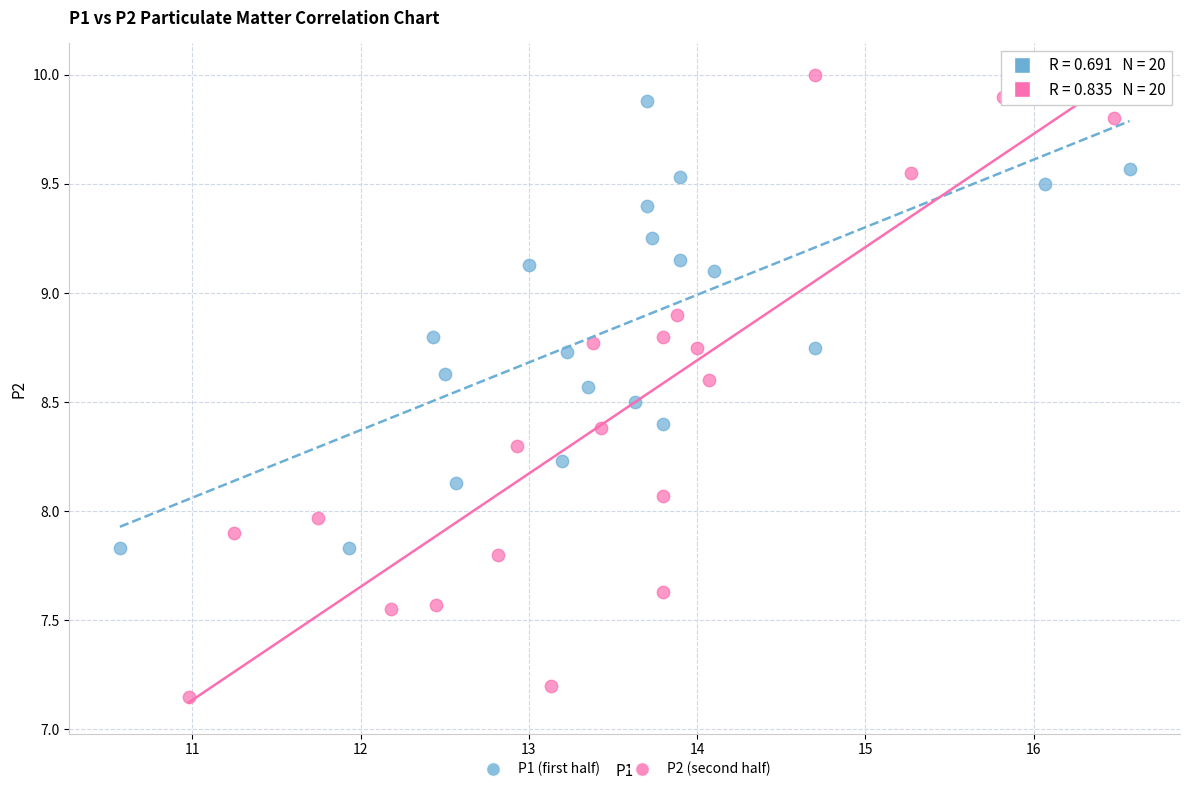

Which series contains the highest Y value?

P2 (second half)